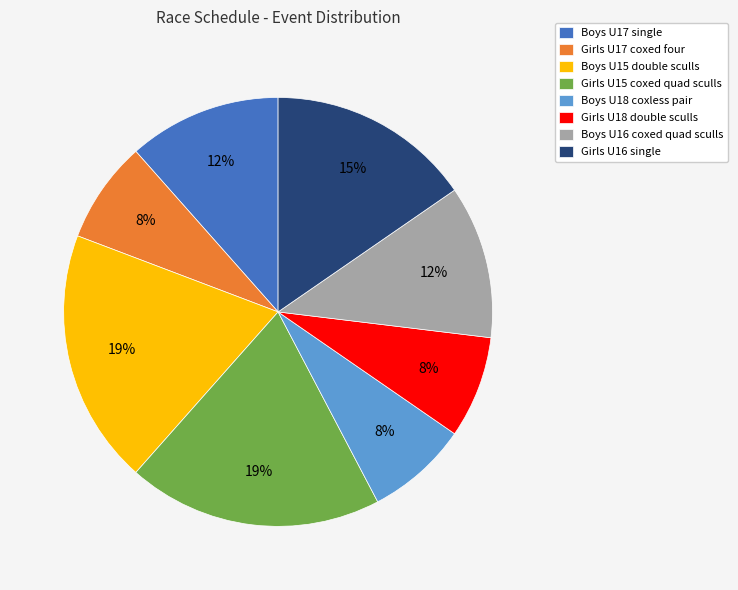

True or false: Girls U16 single accounts for 15% of the total.

True